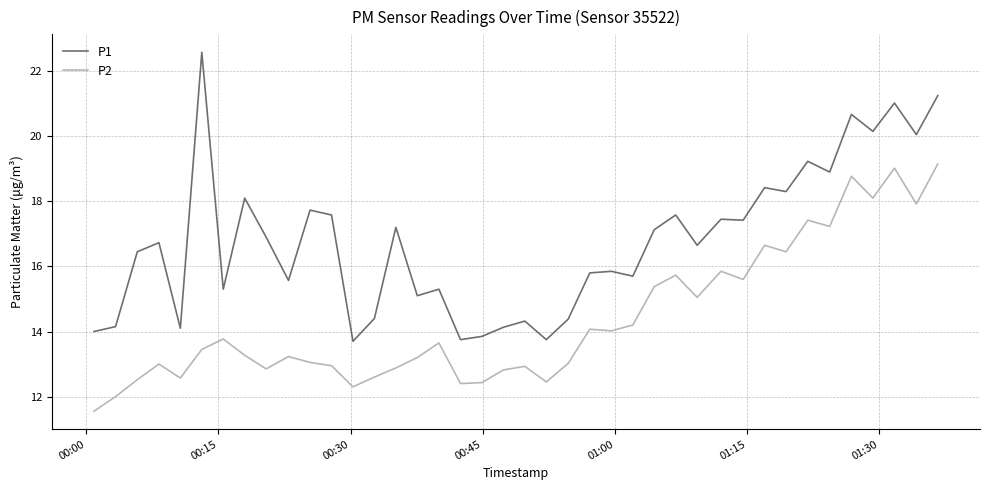

List the series in order of their overall mean, highest first.

P1, P2